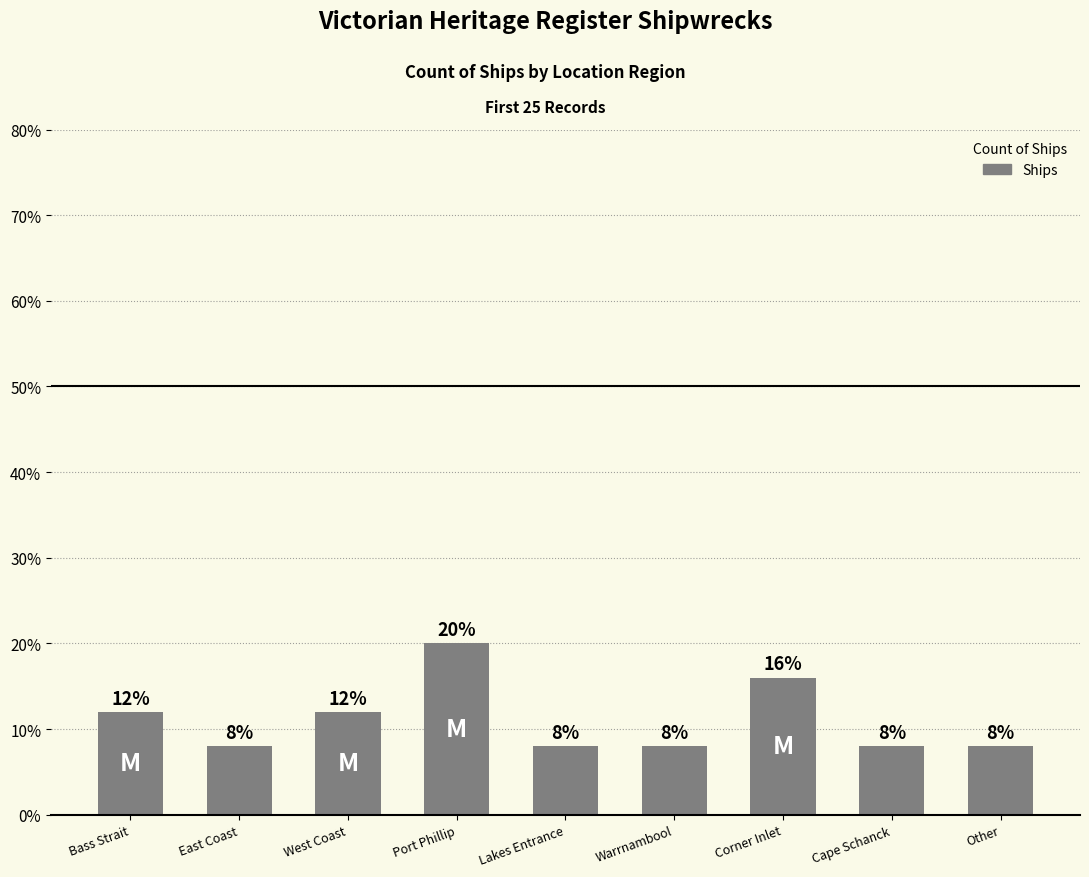

How many distinct data groups are displayed?

1